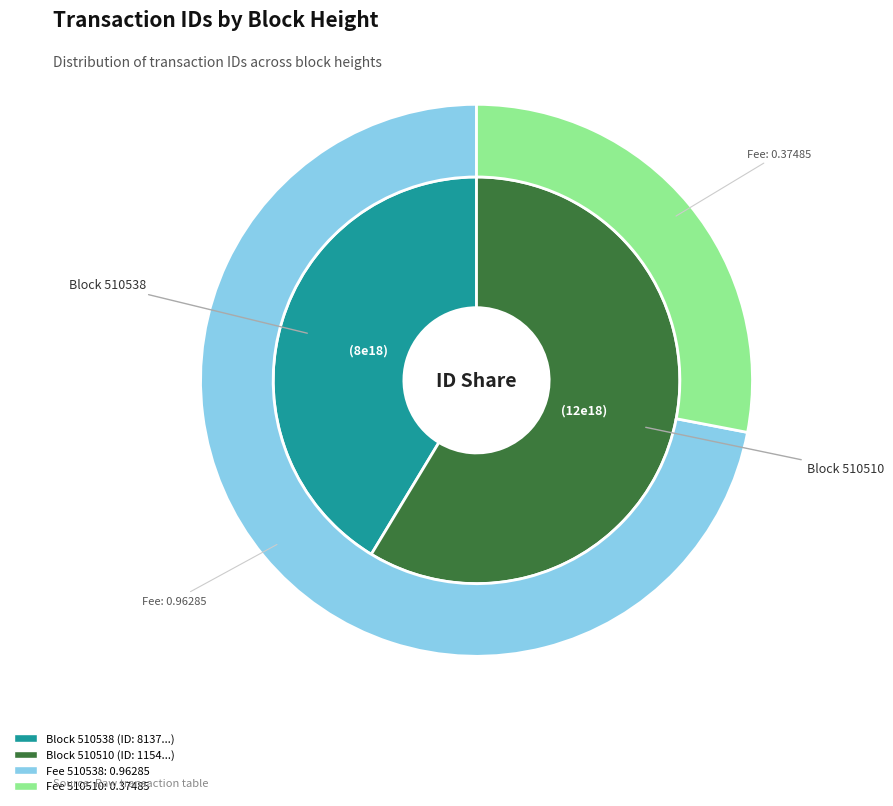

To the nearest percent, what is the difference between the largest and smallest slice percentages?

17%